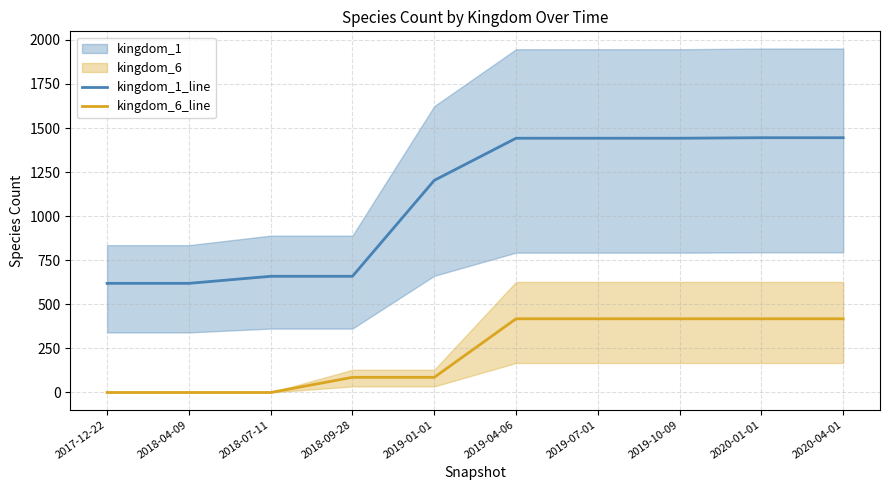

True or false: kingdom_1_line has a value of 2114 at 2019-04-06.

False